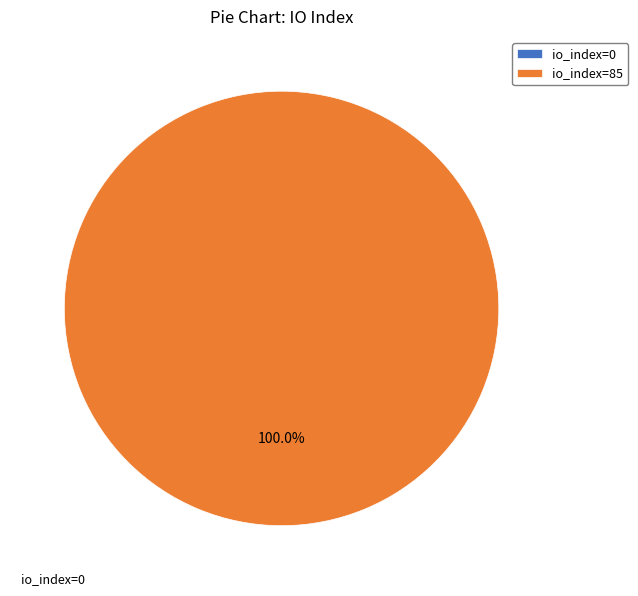

Rank the categories by value from highest to lowest.

io_index=85, io_index=0